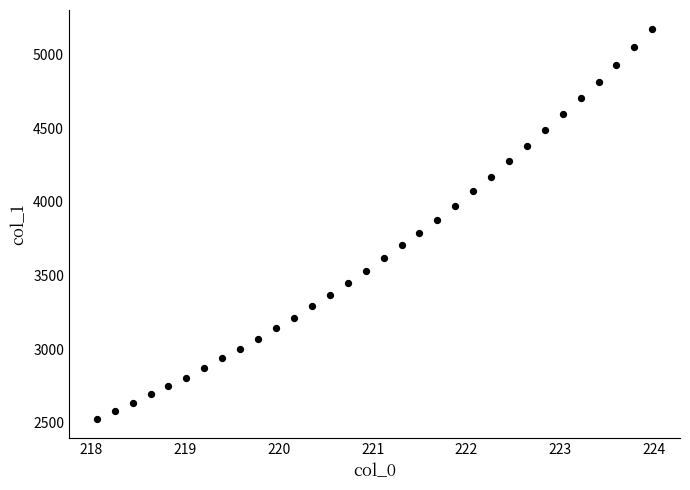

What is the range of Y values (max minus min)?

2639.4